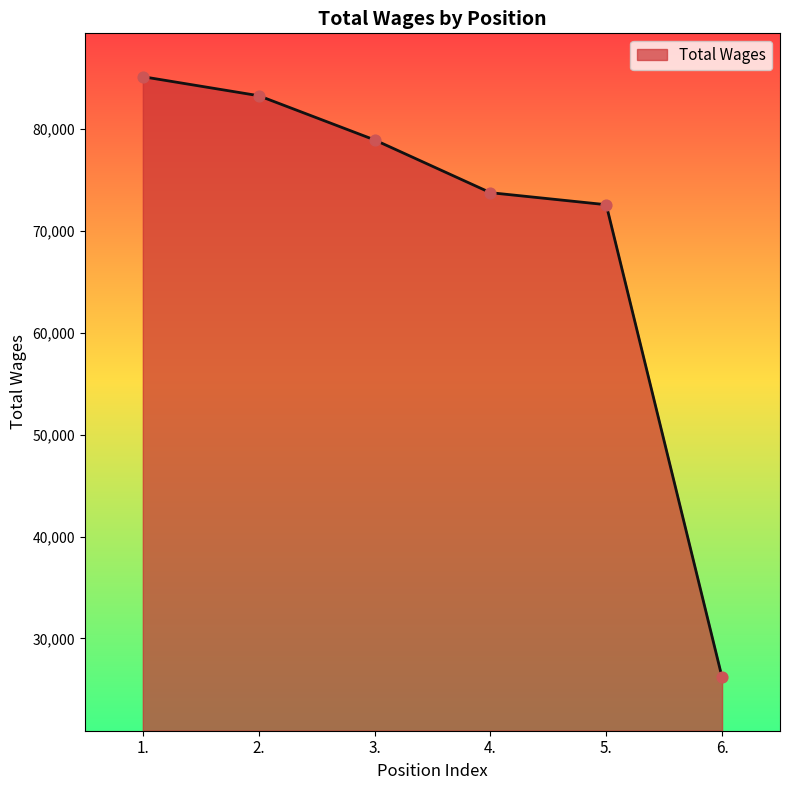

Which has a higher value, 4. or 2.?

2.